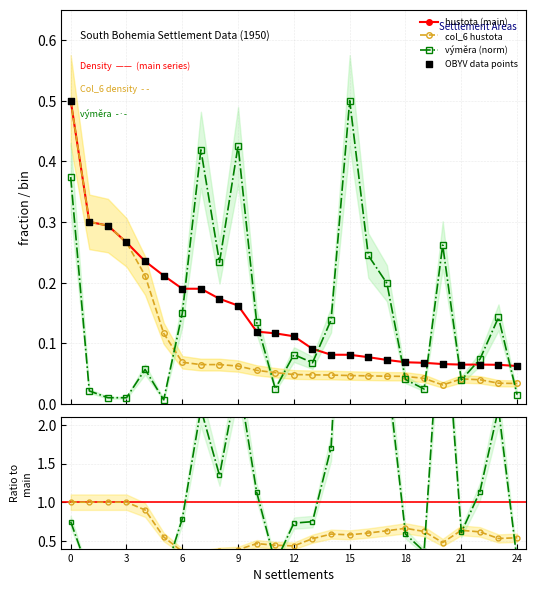

How many times do výměra (norm) and hustota (main) cross each other?

8